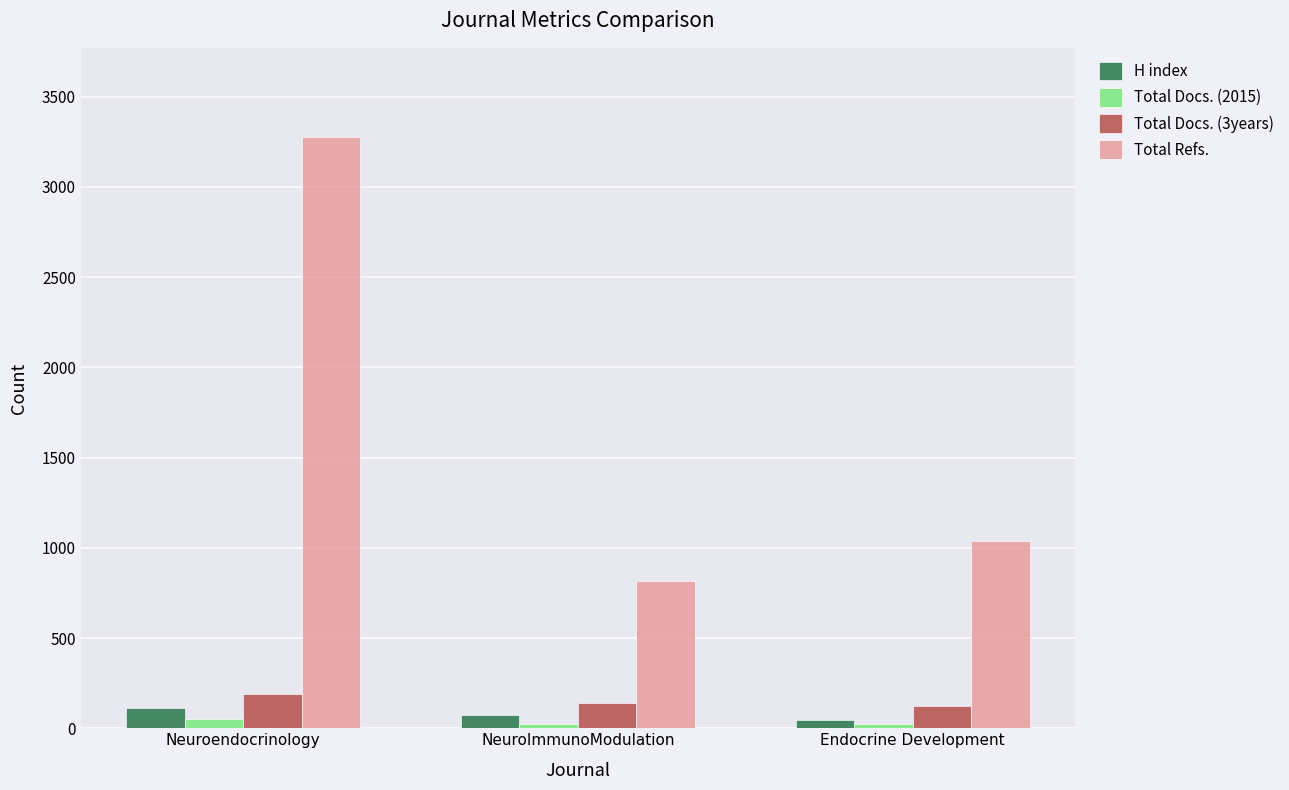

What is the value of the Total Docs. (3years) bar at the 3rd from the left?

125